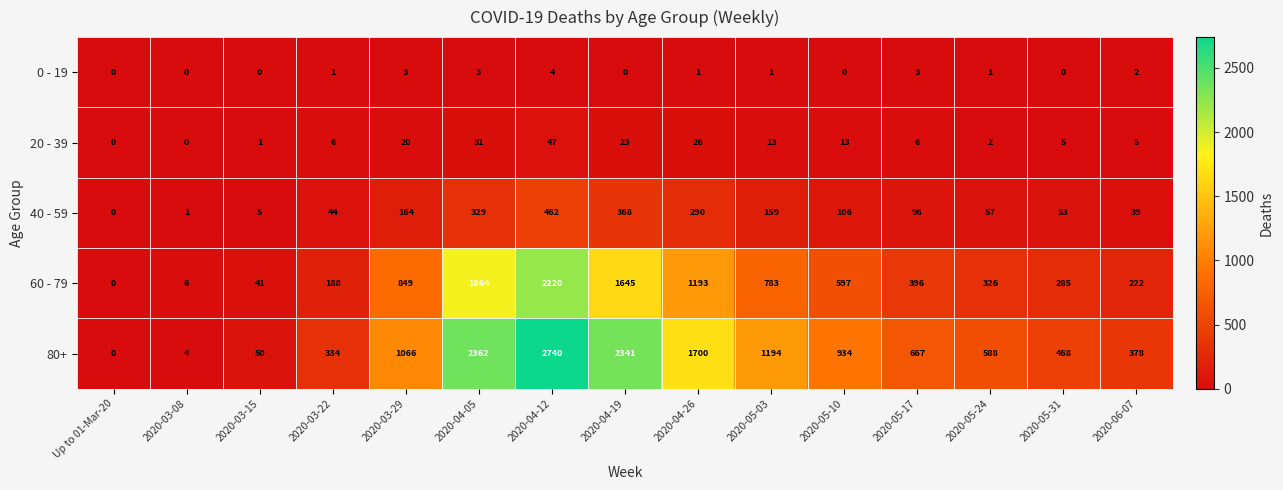

At which label does 40 - 59 reach its peak?

2020-04-12